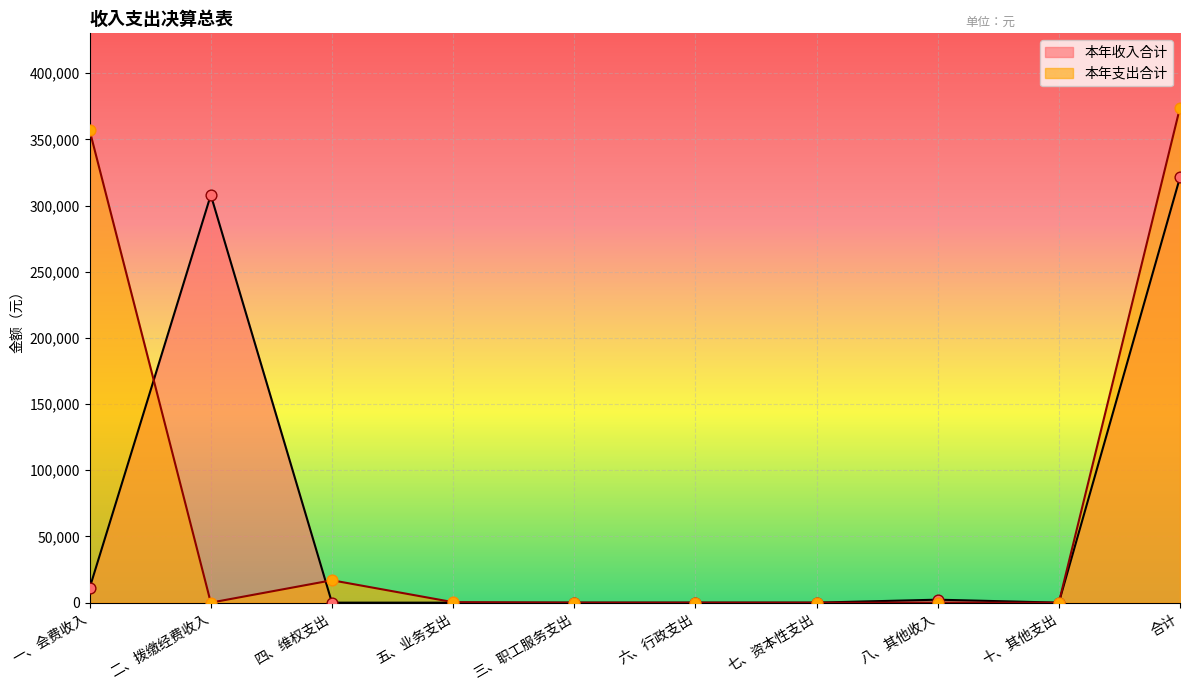

What is the total value across all series at 四、维权支出?

16920.0